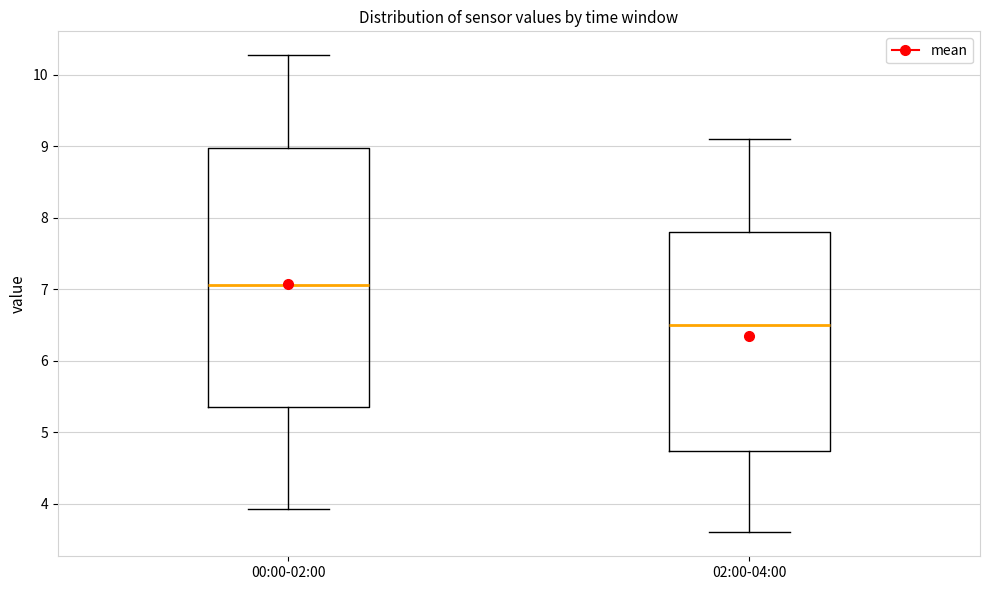

Which box is the tallest, from its lower edge to its upper edge?

00:00-02:00